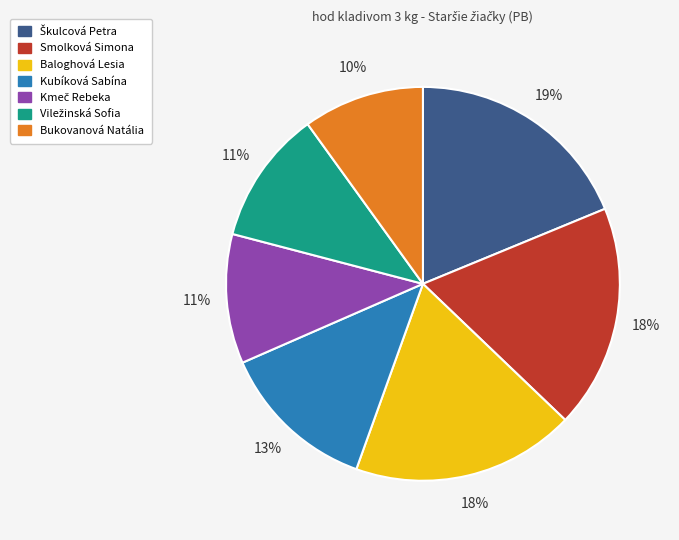

What percentage is the Kubíková Sabína slice, to the nearest percent?

13%